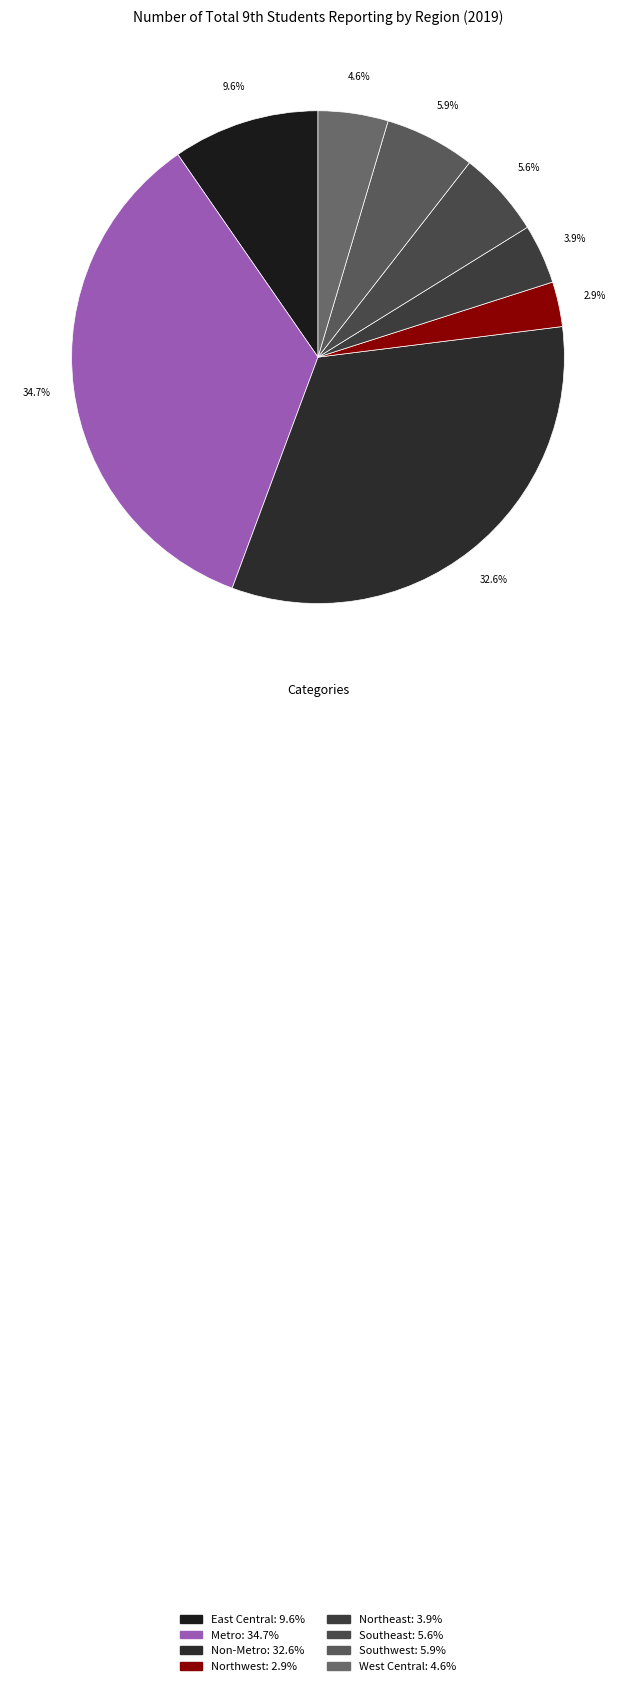

Is there a majority slice in this chart?

No